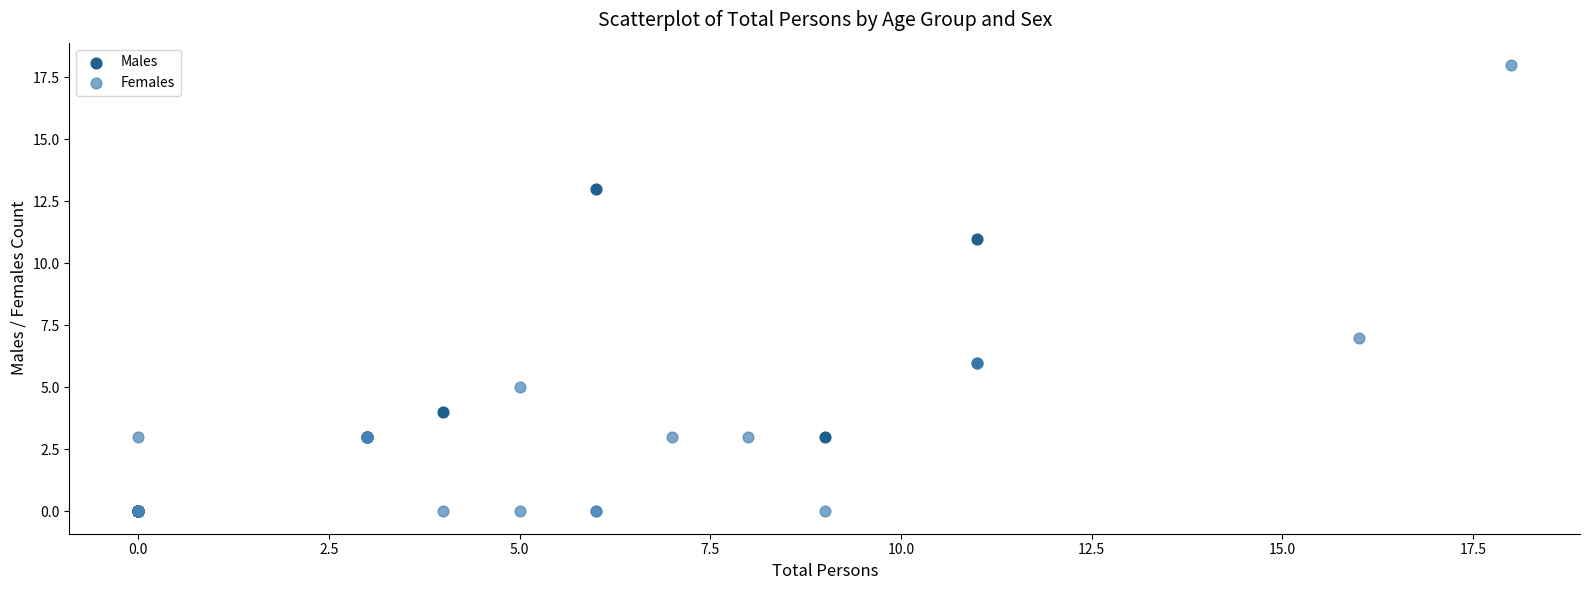

Which series reaches the maximum Y coordinate?

Females